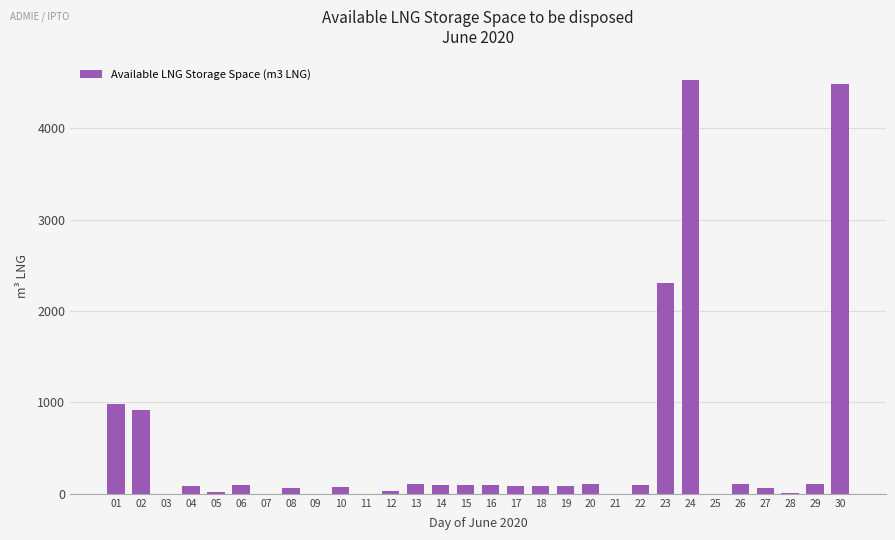

Is it true that the value at 07 is 0?

True